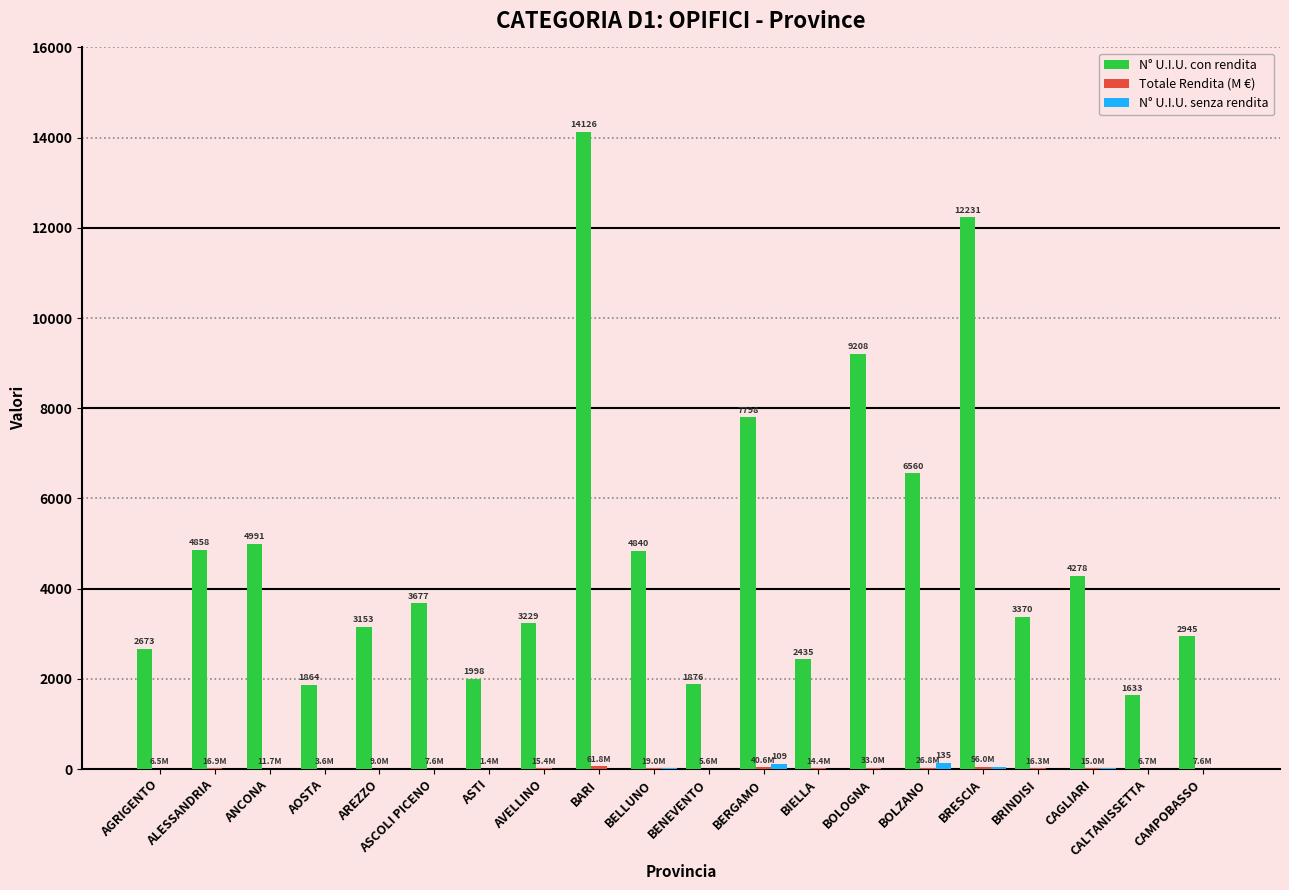

True or false: N° U.I.U. con rendita has a value of 3229.0 at AVELLINO.

True